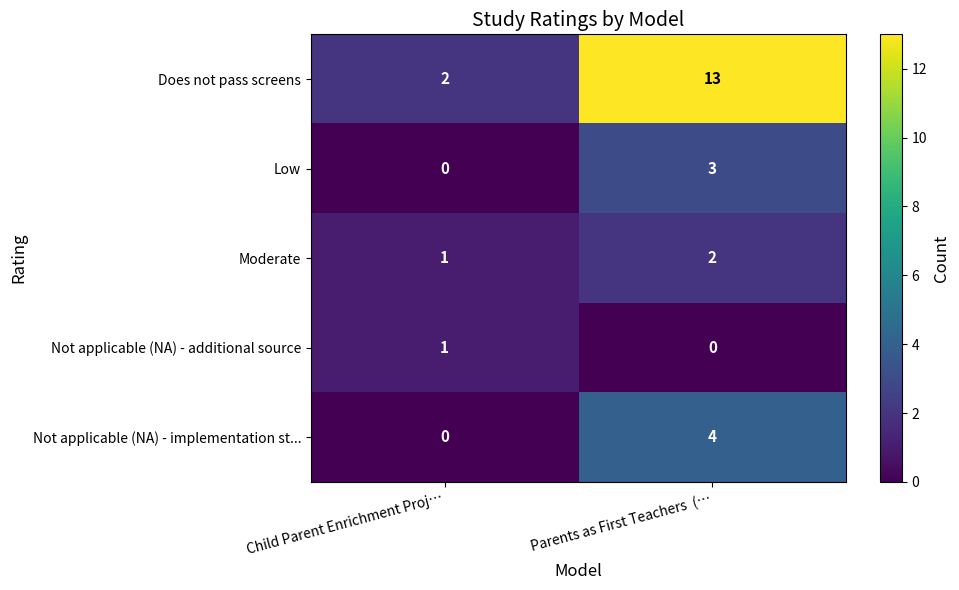

What is the maximum value shown in the chart?

13